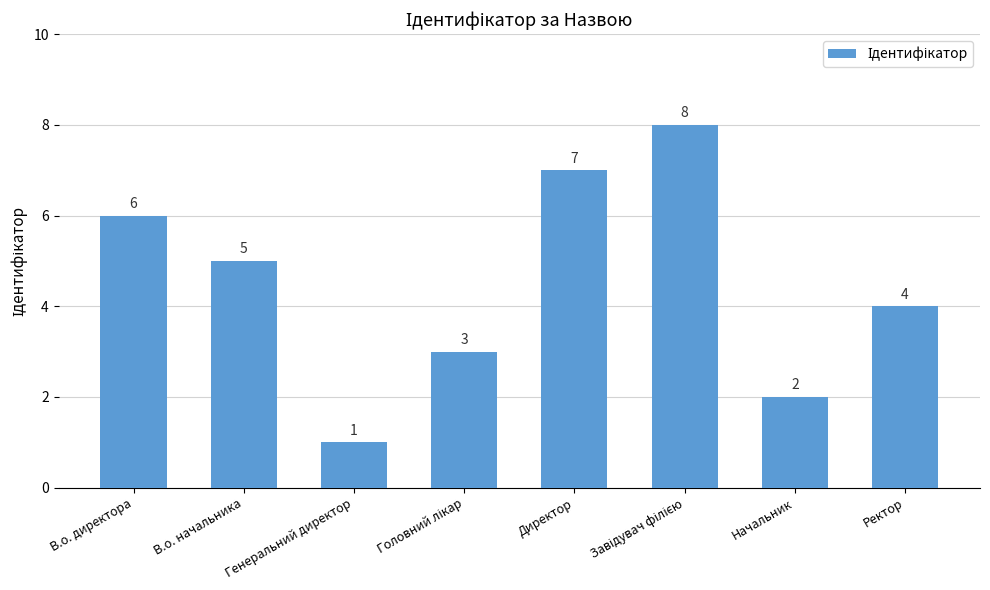

Reading right to left, list all the values displayed in this chart.

4	2	8	7	3	1	5	6